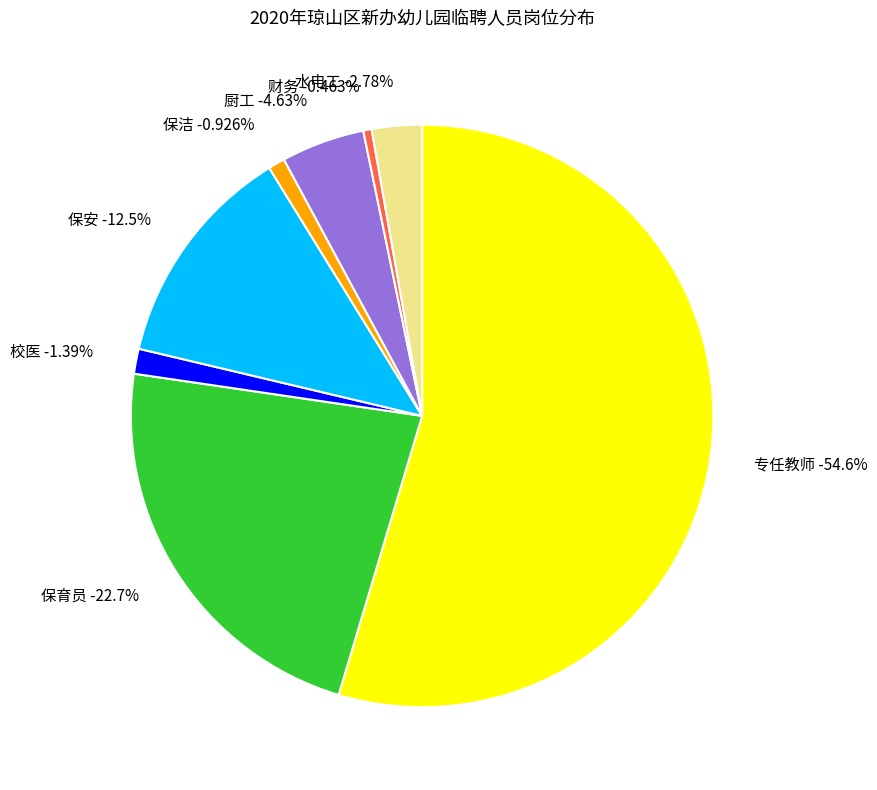

How much of the chart is everything except 专任教师?

45.4%